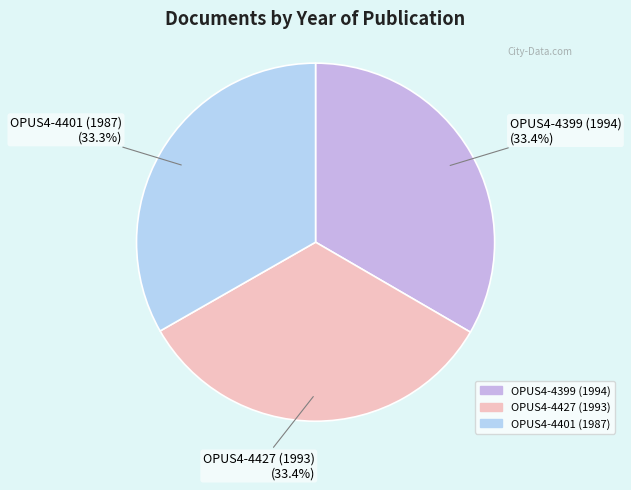

Does OPUS4-4401 (1987) represent more than half of the total?

No